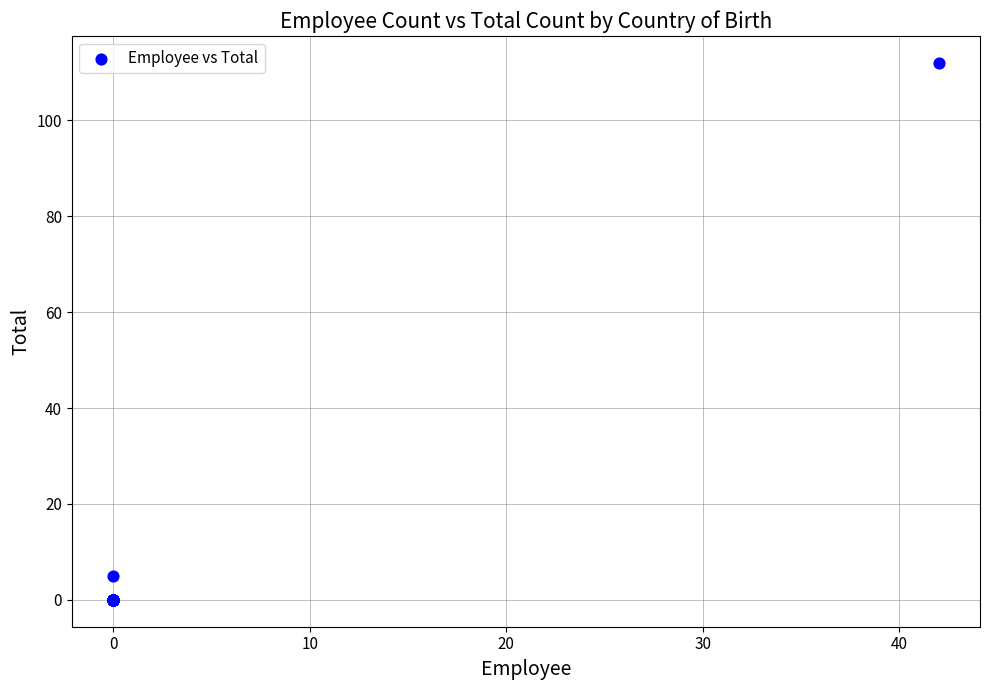

What Y value in the scatter plot is closest to 56?

5